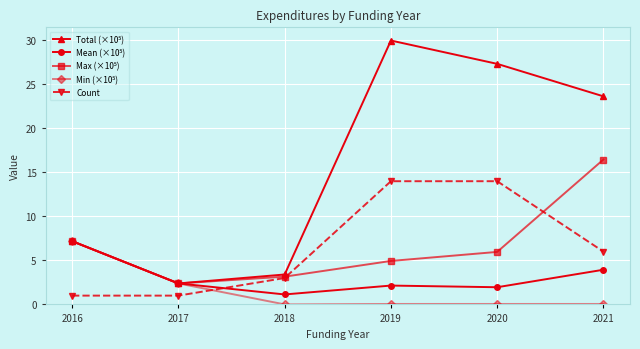

What is the value of the Count point at the 5th from the left?

14.0